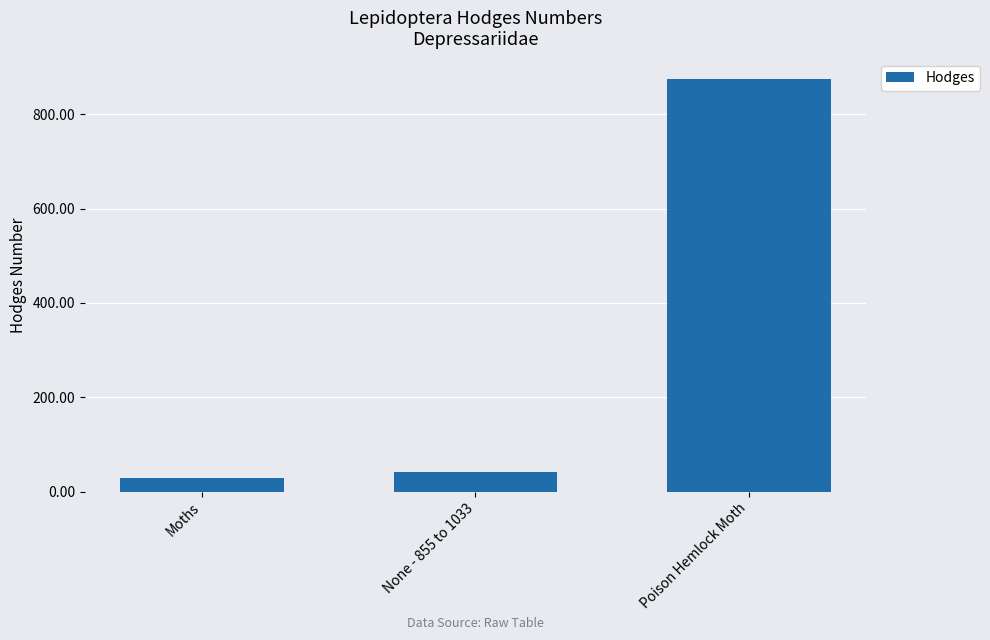

True or false: the data shows 42.0 at None - 855 to 1033.

True